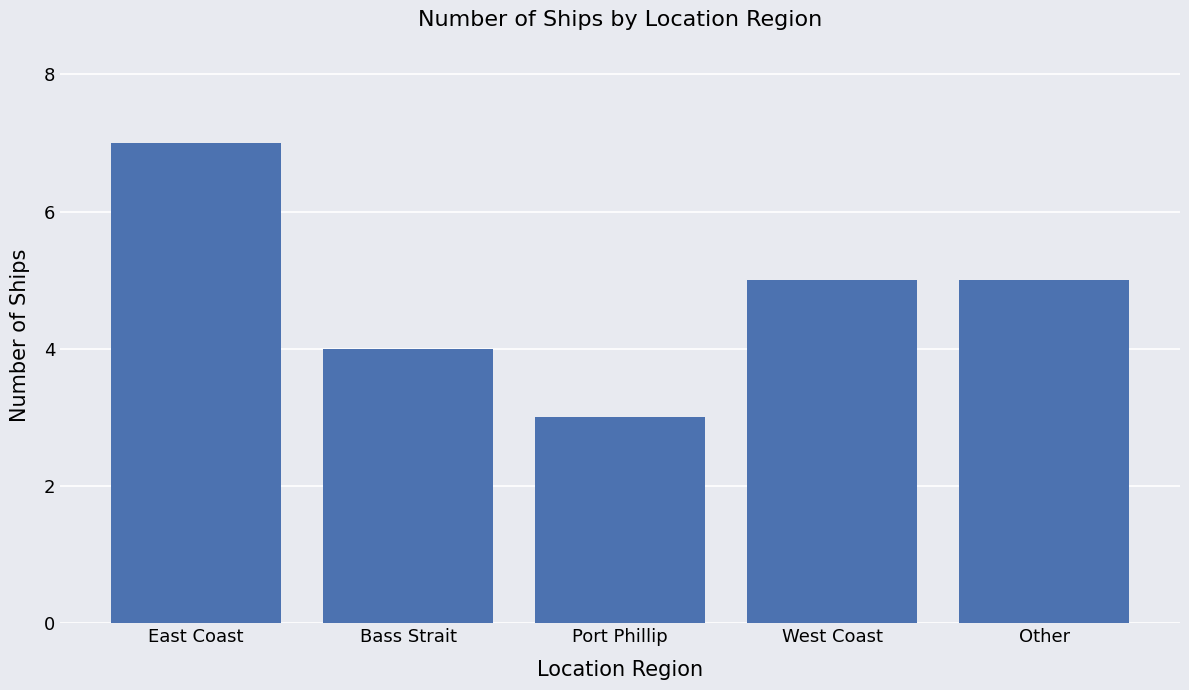

What is the smallest value displayed?

3